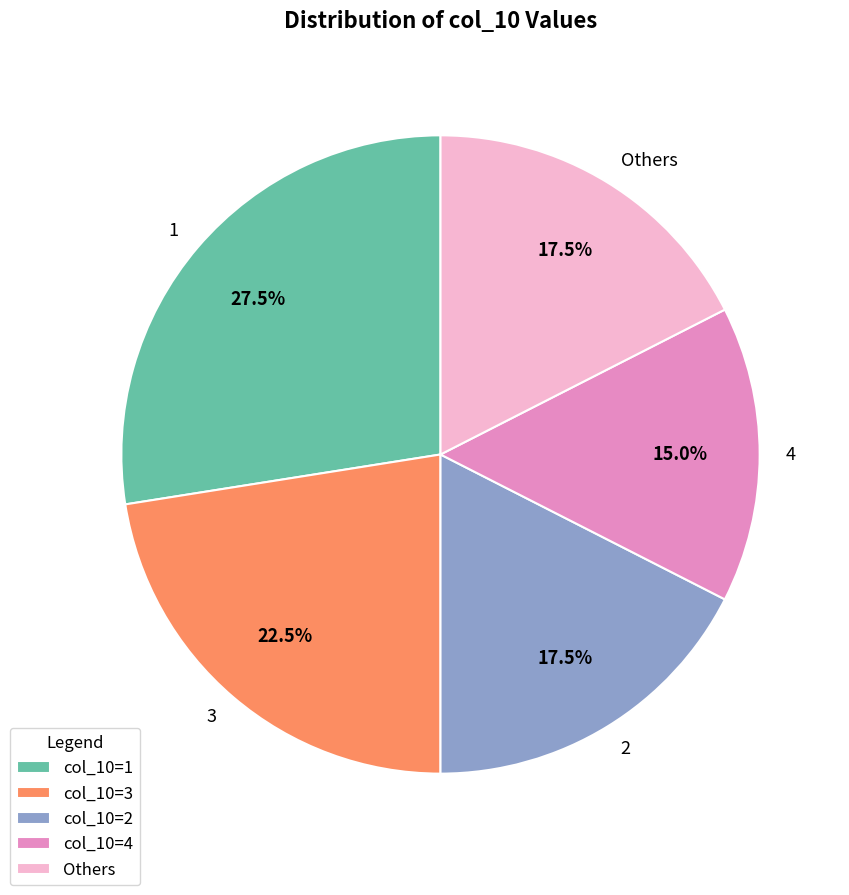

Which has a higher value, 1 or 2?

1